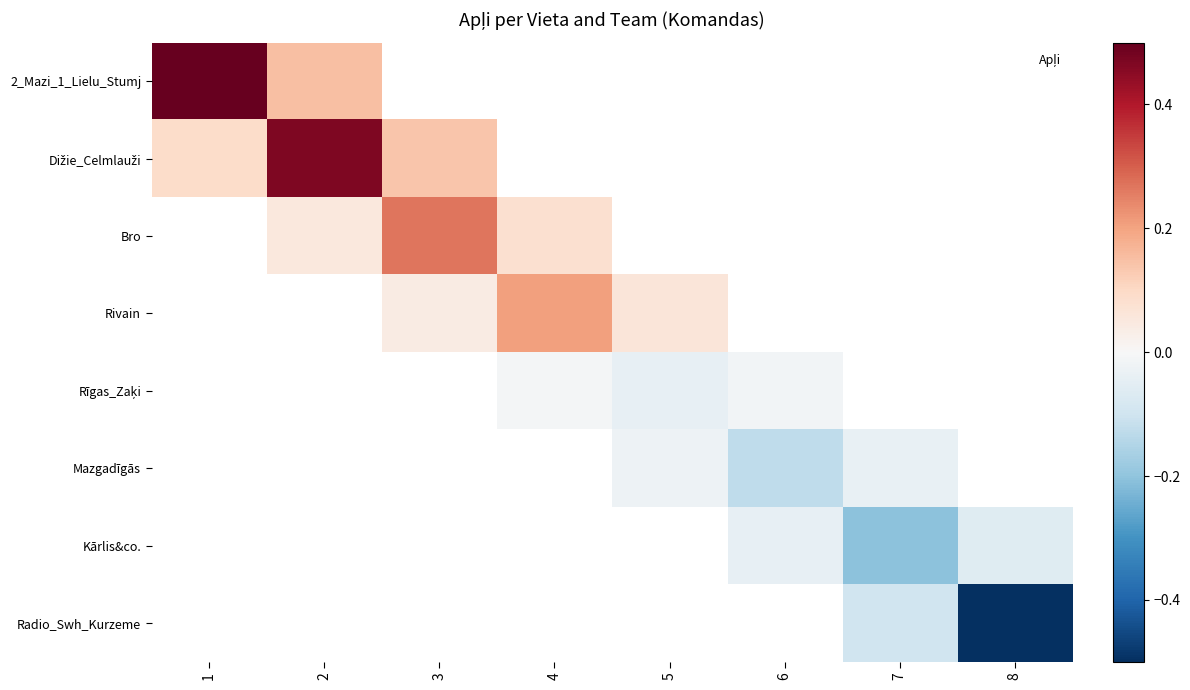

At which category does the chart reach its minimum across all series?

8